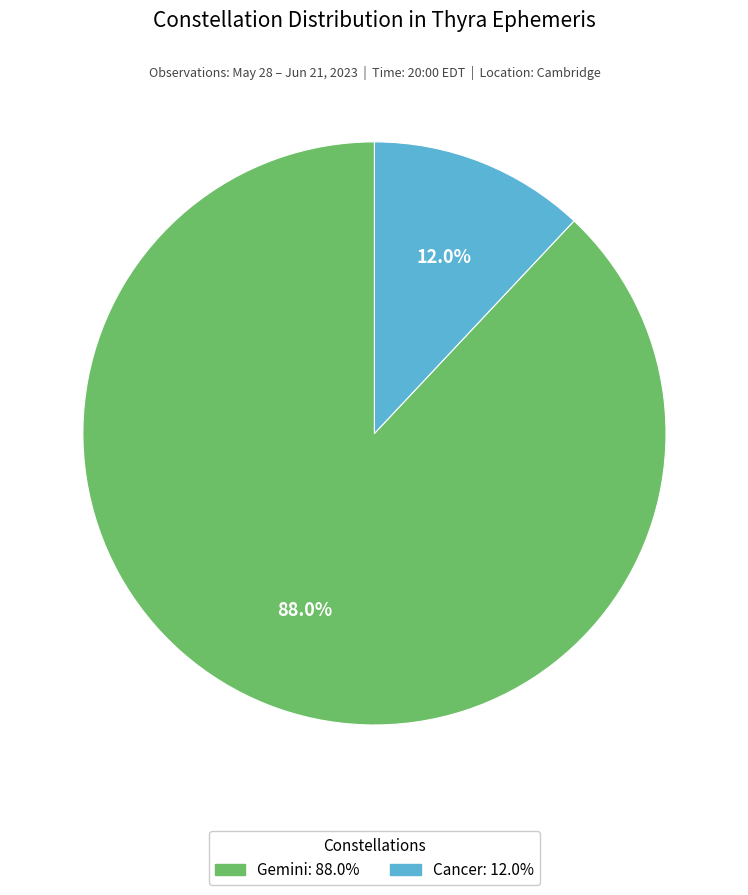

Is there a majority slice in this chart?

Yes